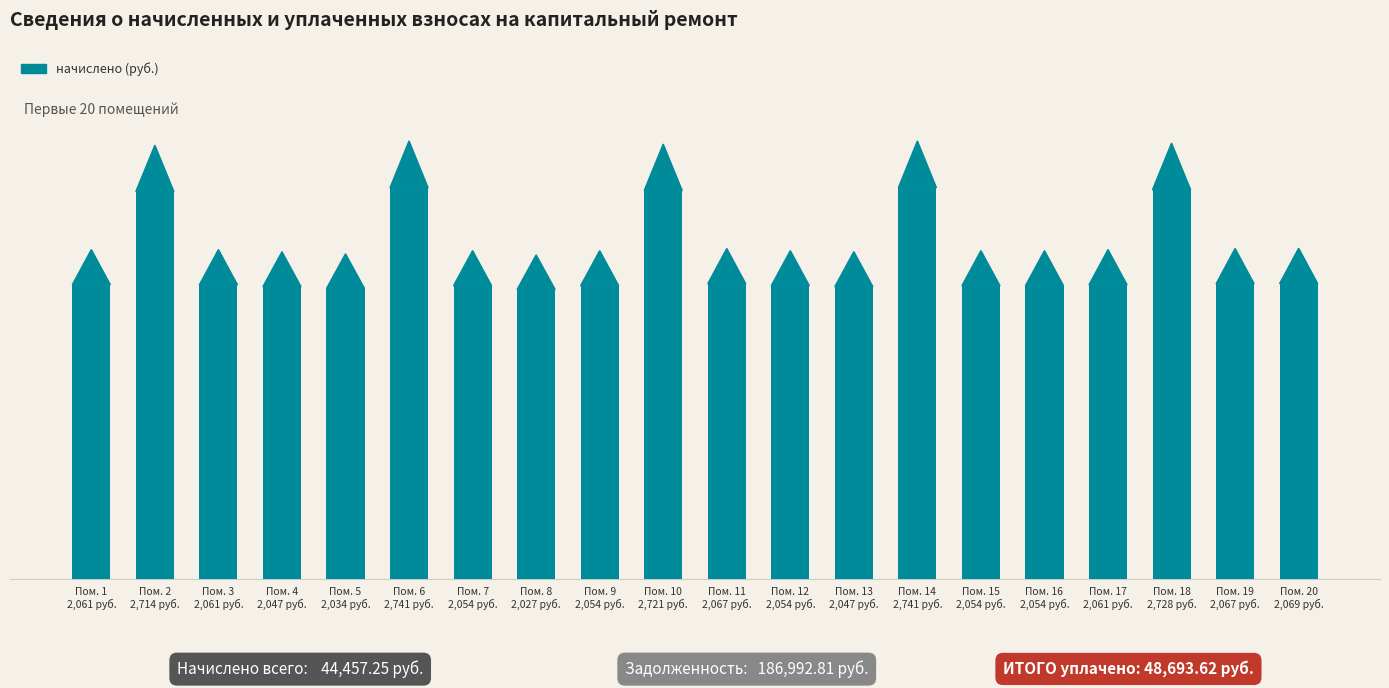

Is it true that the value at Пом. 10
2,721 руб. is 4183.3?

False